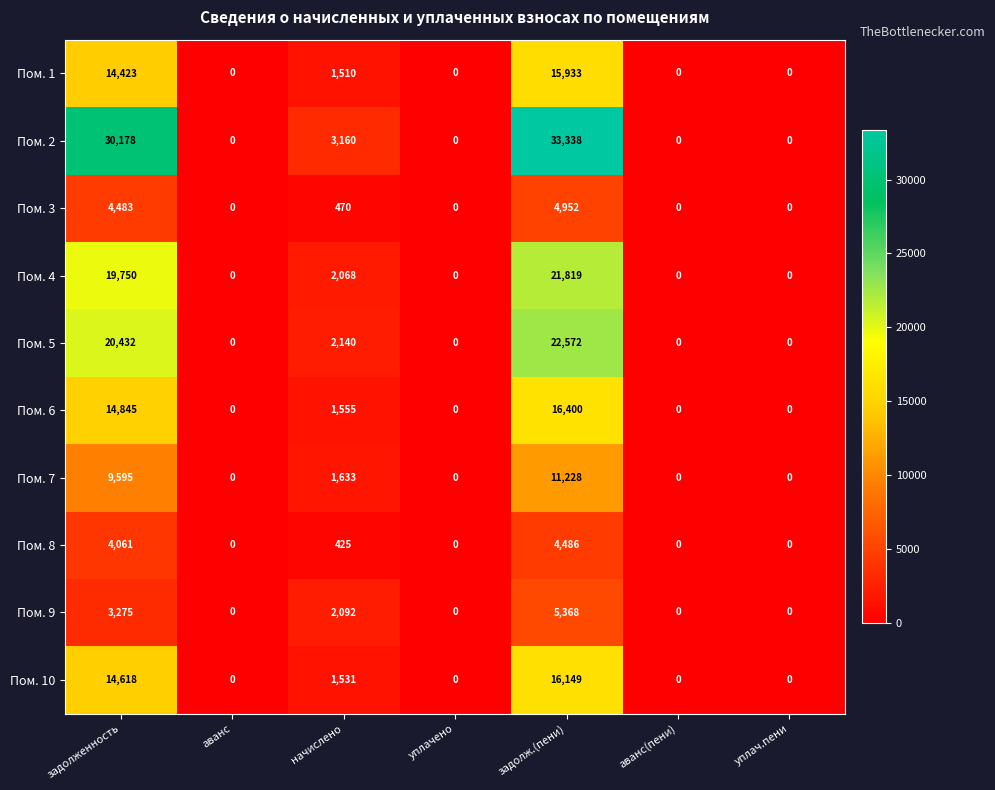

What is the difference between the maximum and minimum values in the Пом. 6 series?

16400